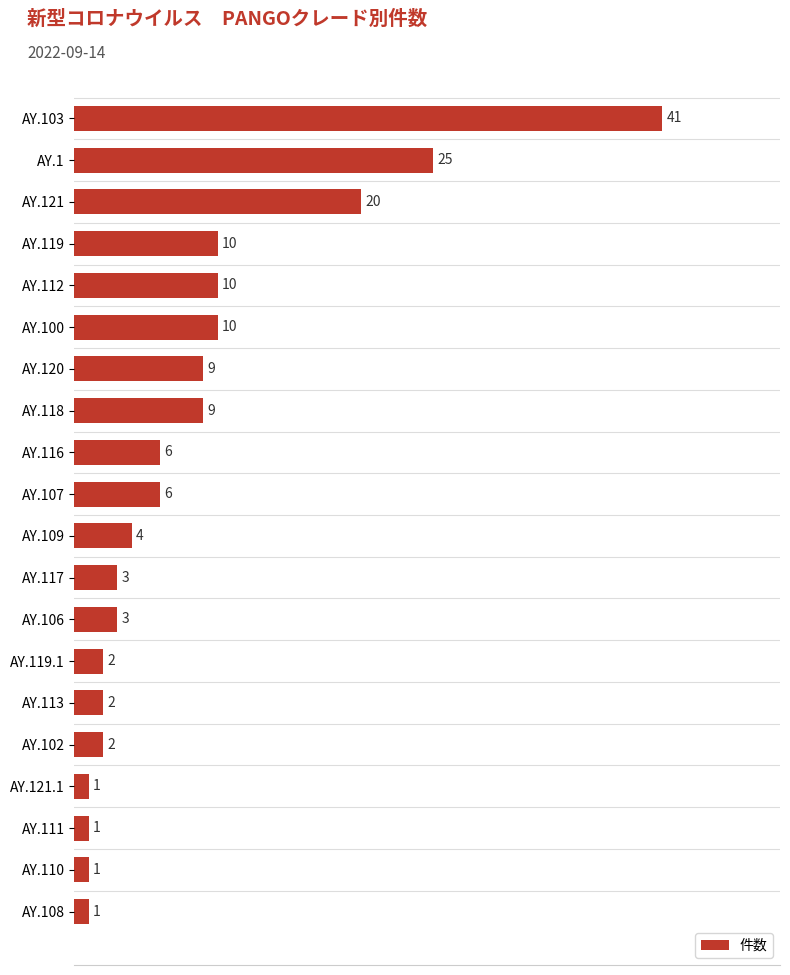

Between AY.117 and AY.102, which is larger?

AY.117